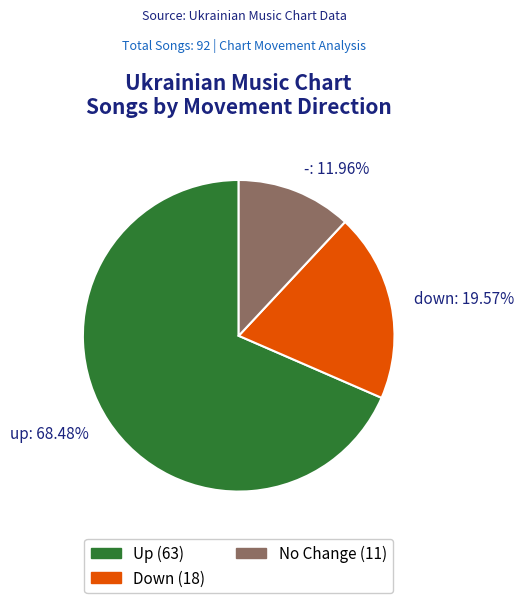

To the nearest percent, what percentage of the pie is -?

12%